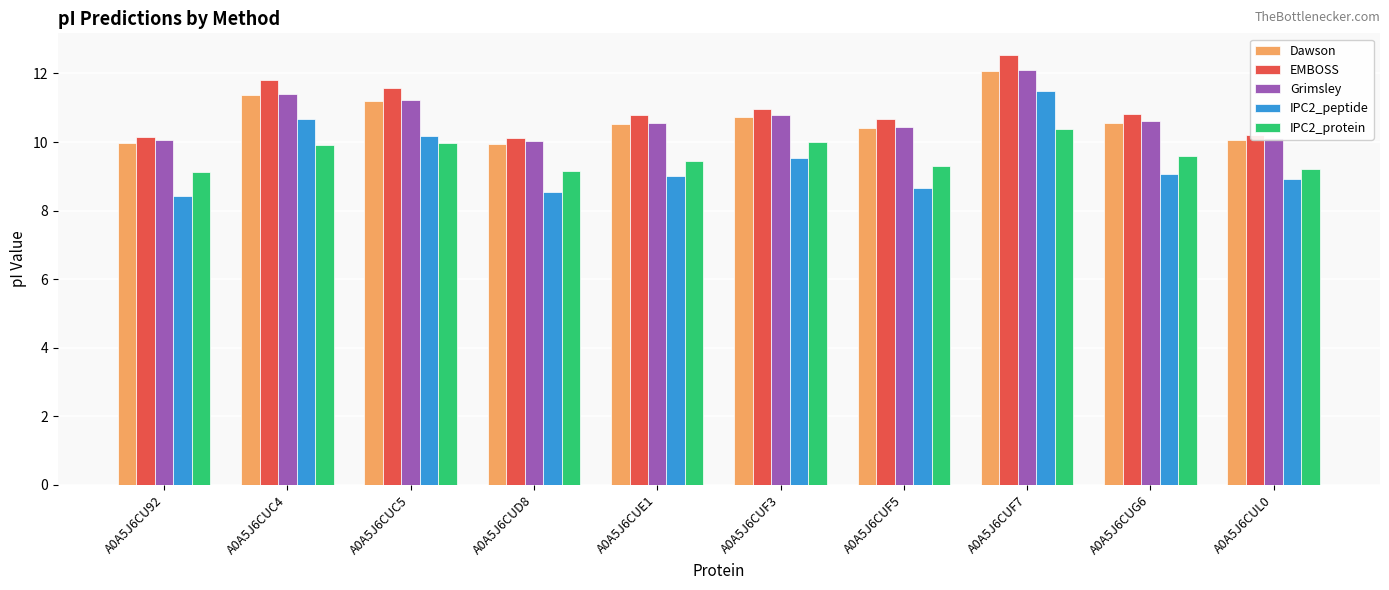

What is the difference between the Grimsley values at A0A5J6CUG6 and A0A5J6CUD8?

0.6